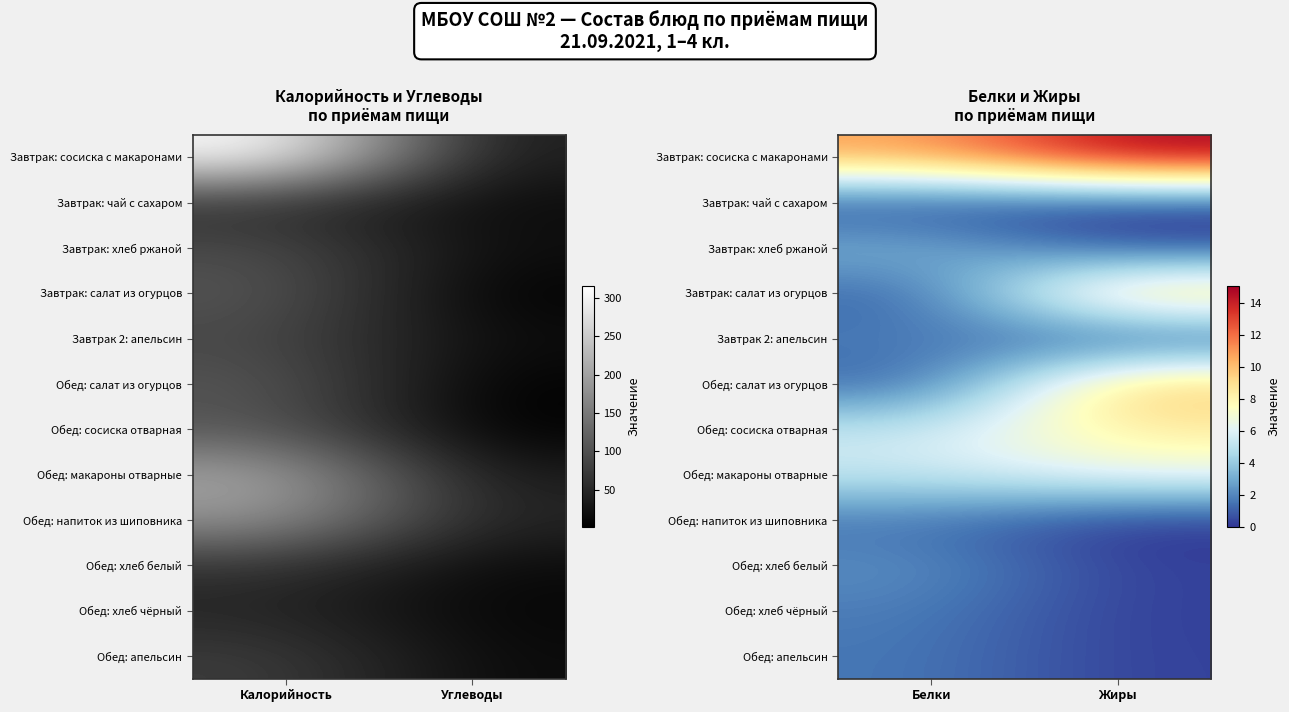

At which label does Обед: напиток из шиповника reach its peak?

Белки